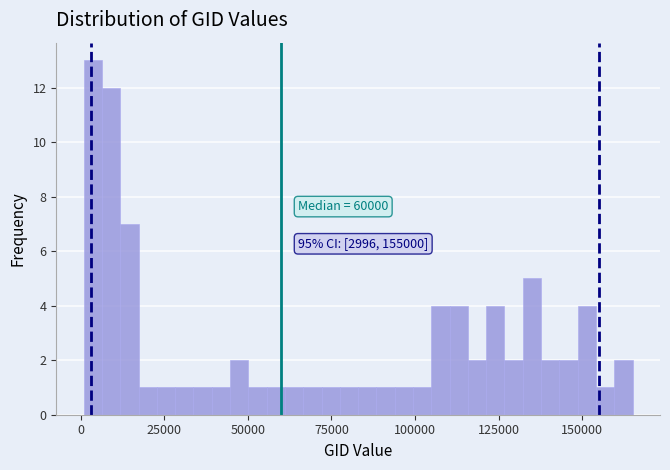

Read against the x-axis, roughly where is the centre of the tallest bar?

5000